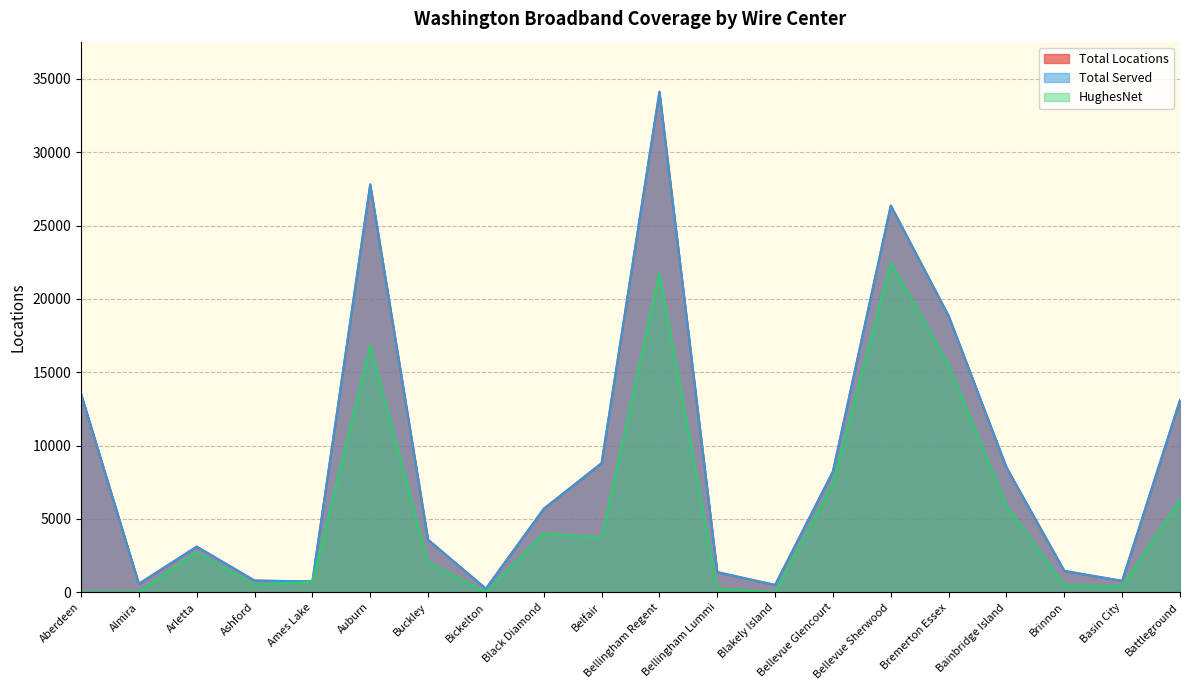

What is the sum of all Total Locations values?

178167